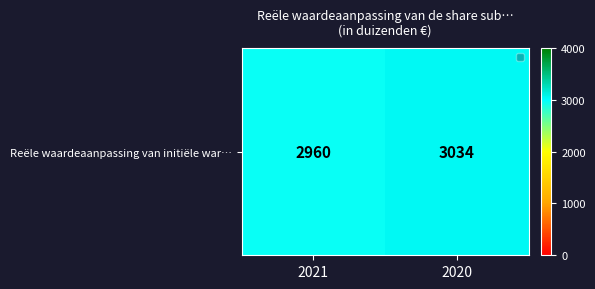

What is the difference between the values at 2021 and 2020?

74